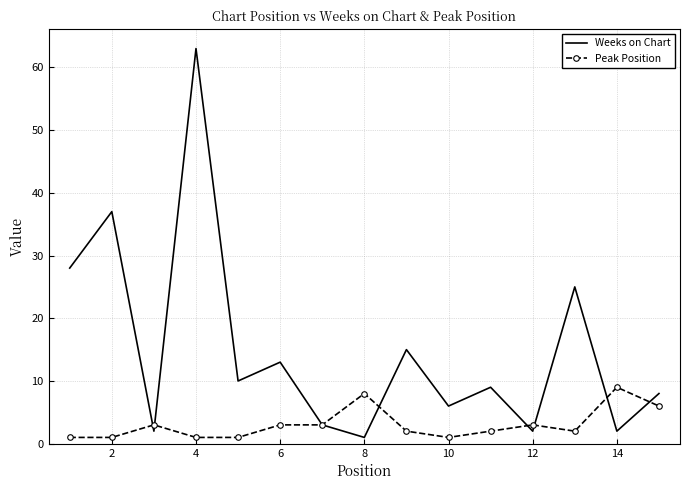

What is the greatest value displayed?

63